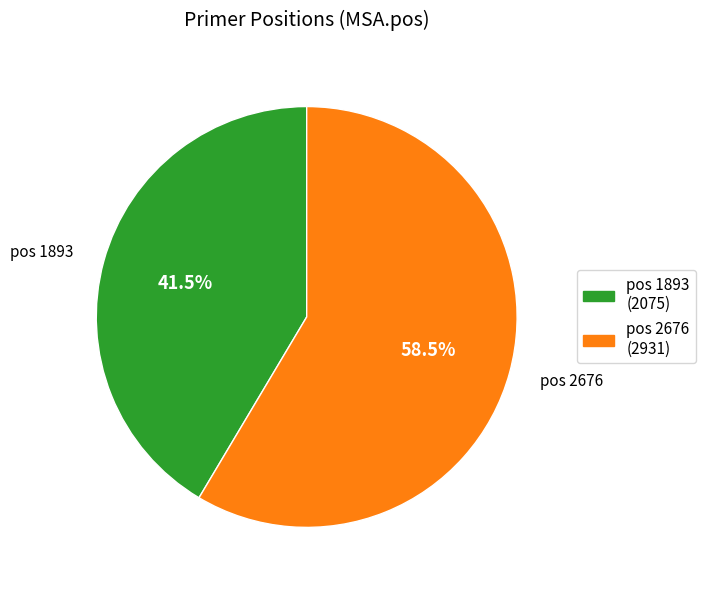

Is there a majority slice in this chart?

Yes